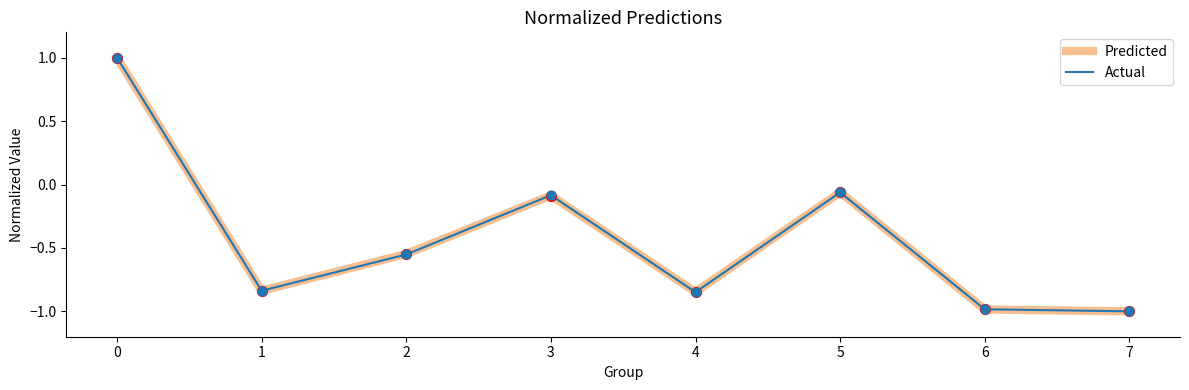

Between 1 and 5, which series saw the biggest shift?

Predicted